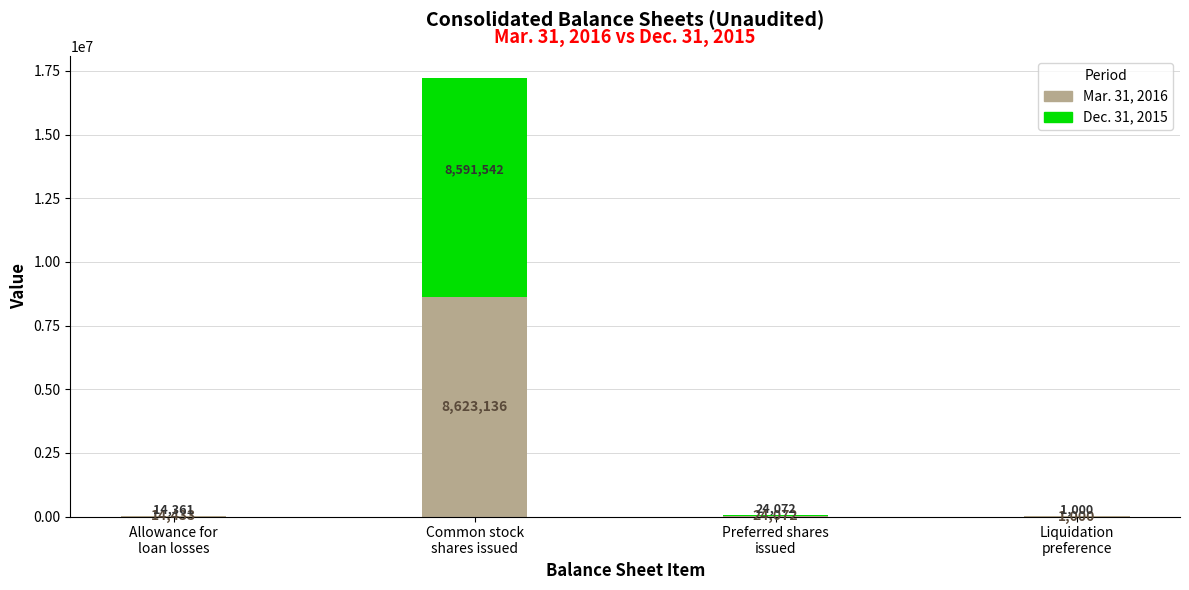

What is the highest value of the Mar. 31, 2016 series?

8623136